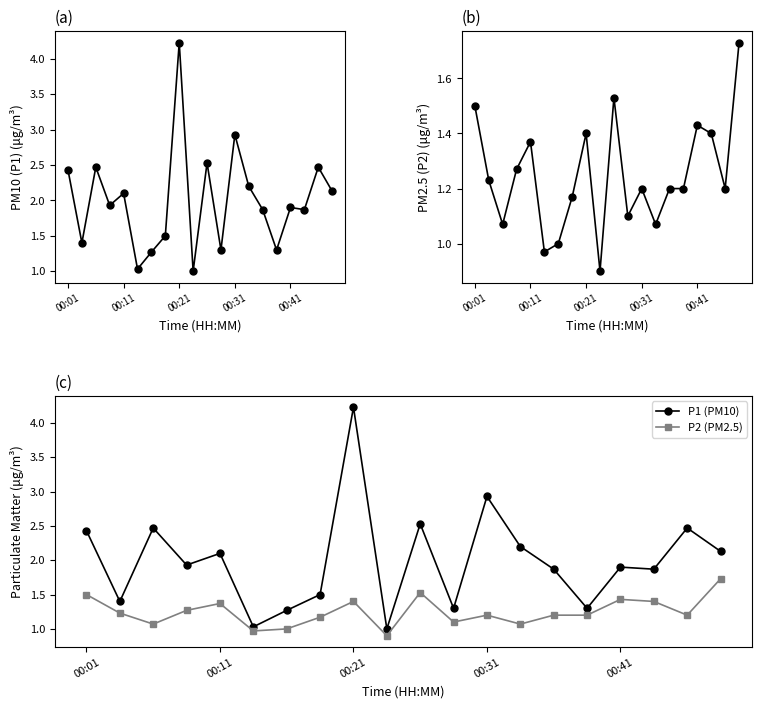

Is the value of P1 at 18 greater than the value of P1 (PM10) at 19?

Yes